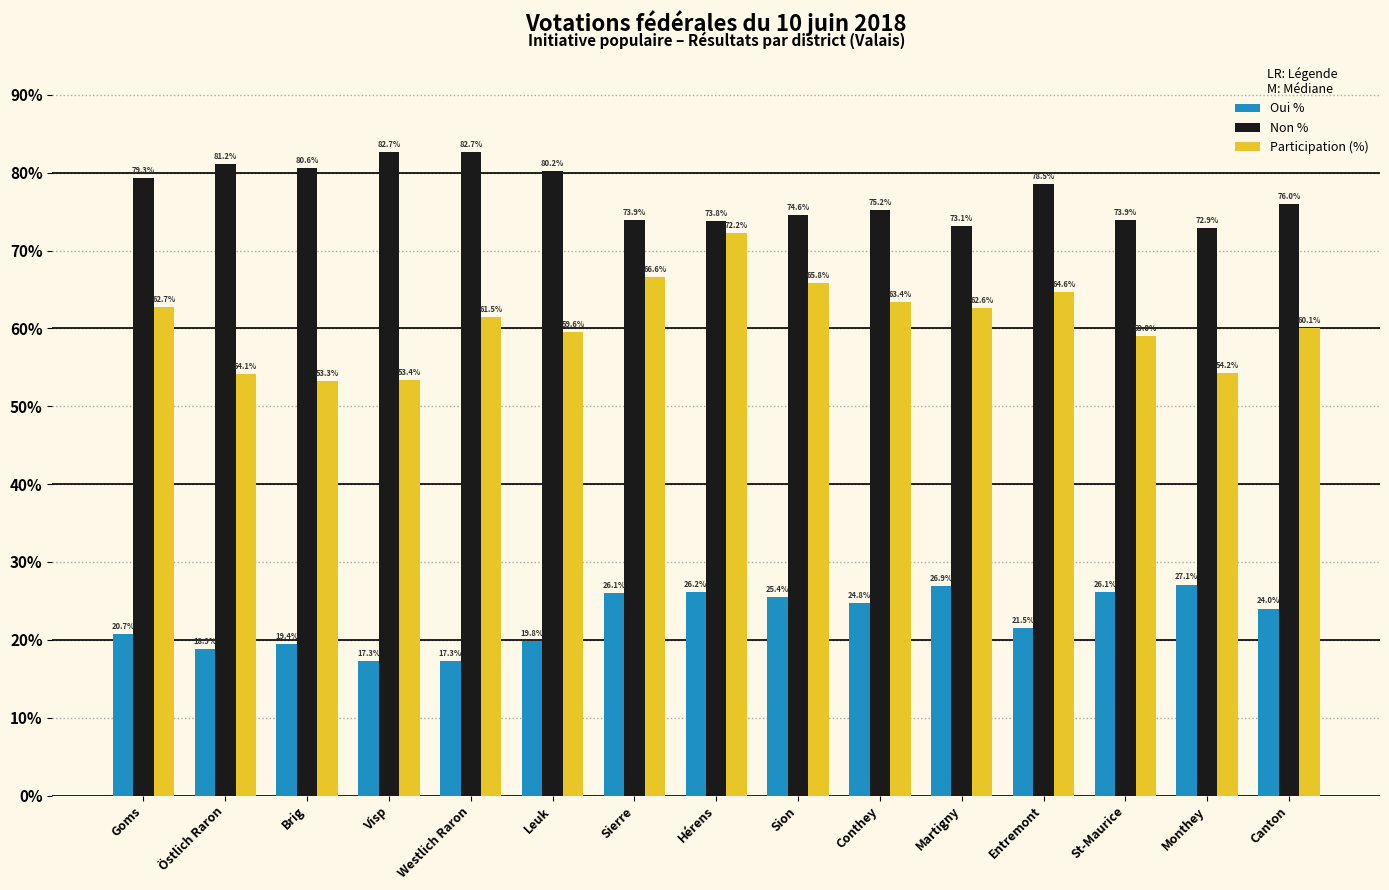

How many distinct data groups are displayed?

3